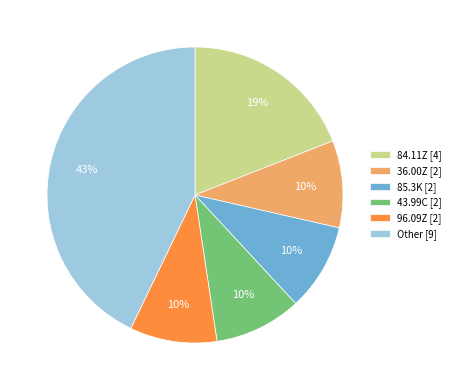

Combined, do 84.11Z [4] and 85.3K [2] account for over 50%?

No